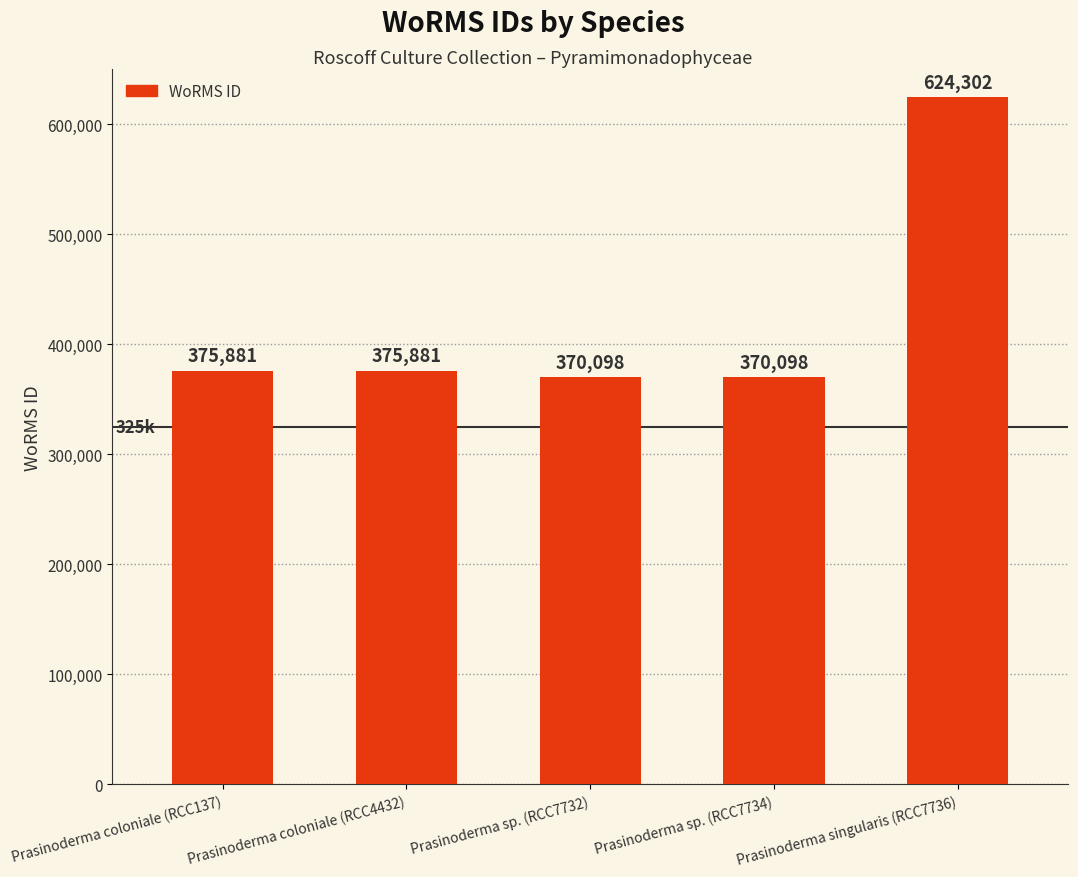

What is the change in value from Prasinoderma coloniale (RCC4432) to Prasinoderma singularis (RCC7736)?

+248421